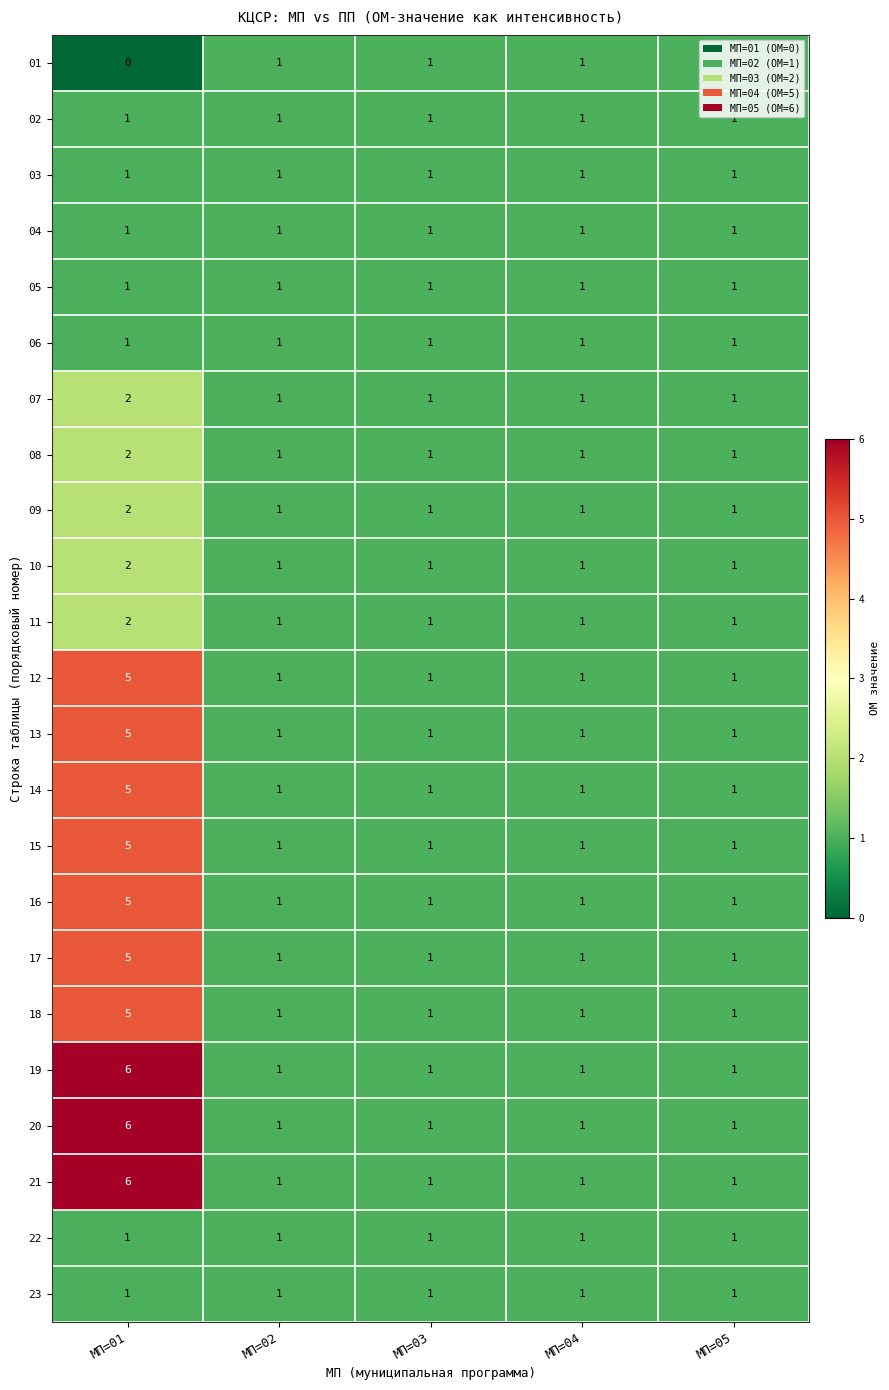

Is it true that 13 equals 5 at МП=01?

True